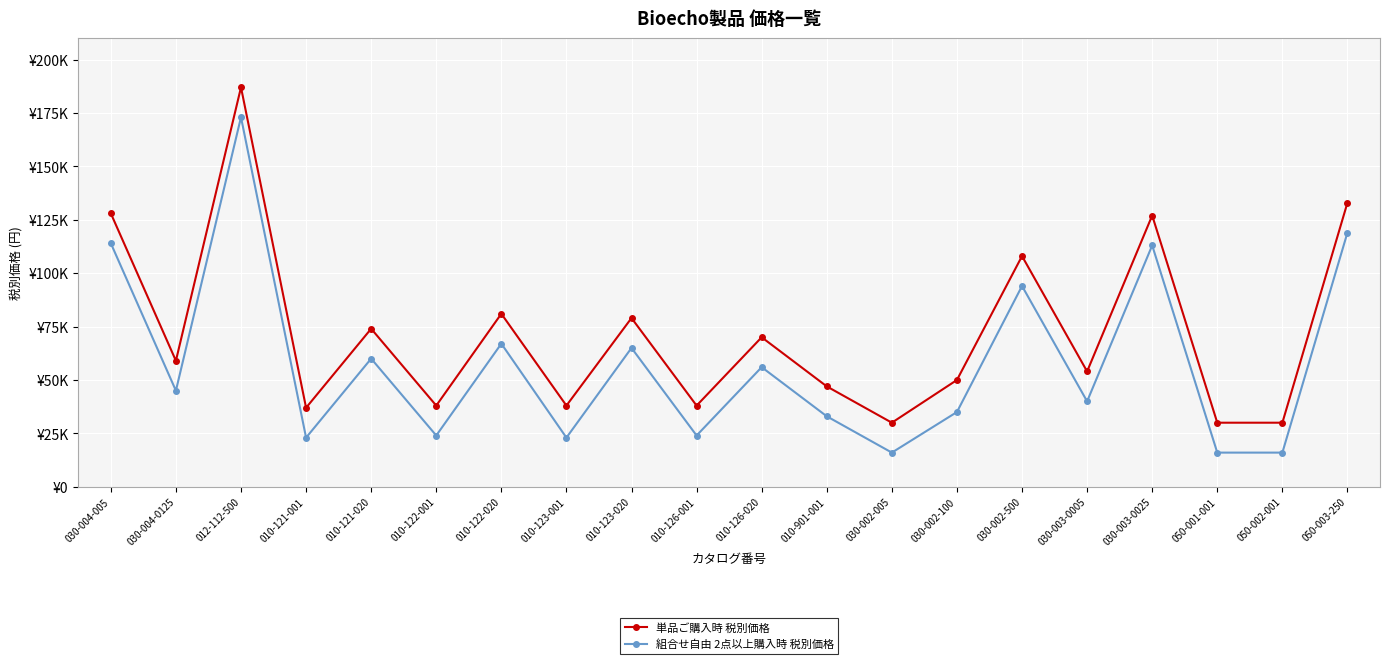

What position from the right is 030-004-0125?

19